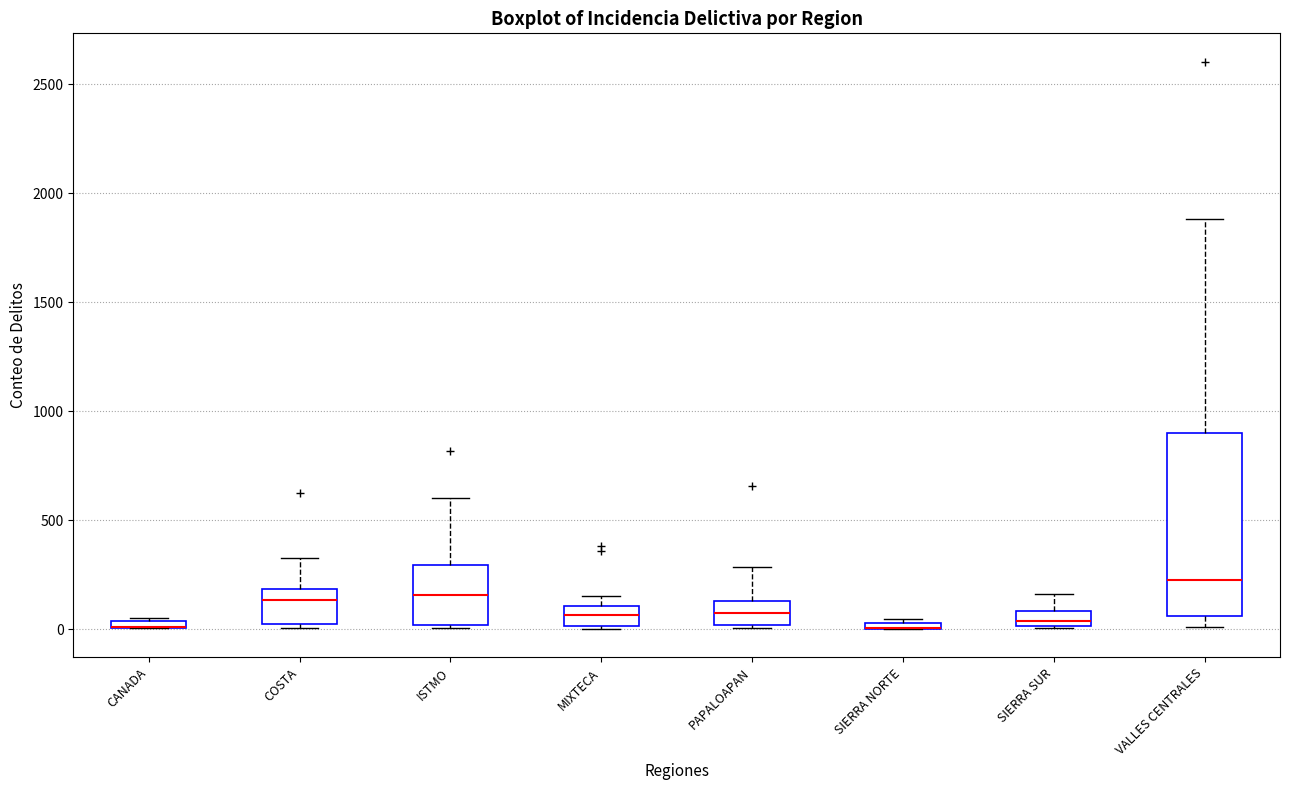

Where is the upper edge of the box for SIERRA SUR on the y-axis? The values are not printed on the chart, so give them approximately, as read against the axis.

100